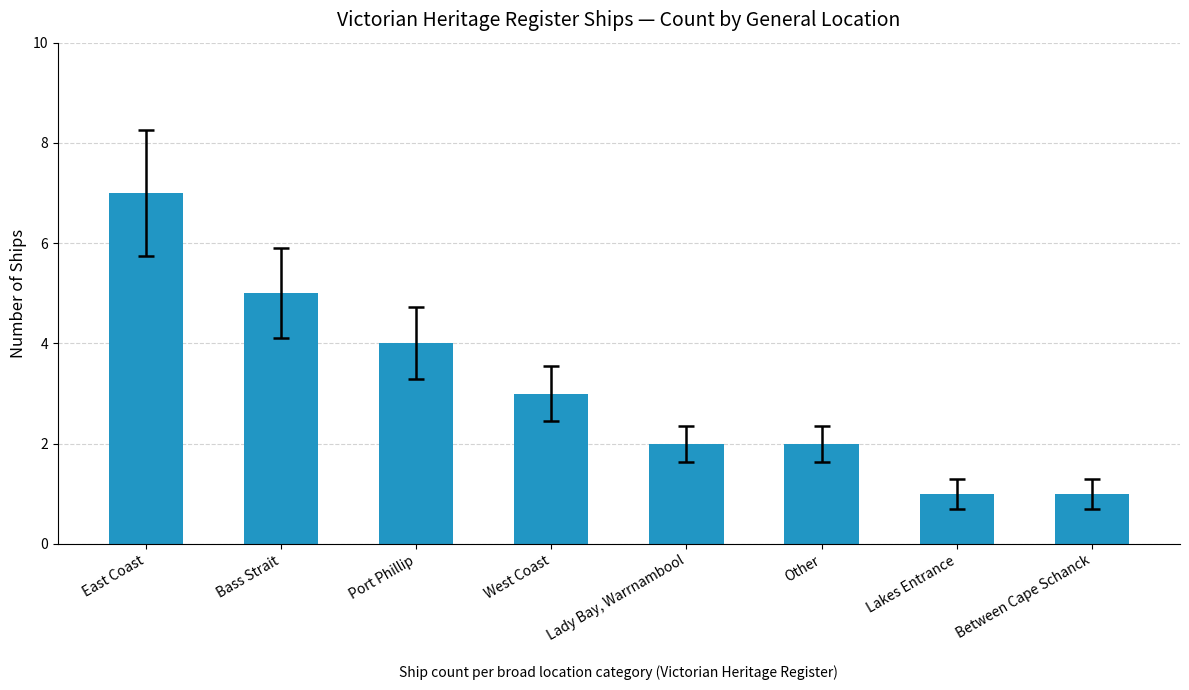

Reading left to right, list all the values displayed in this chart.

7	5	4	3	2	2	1	1